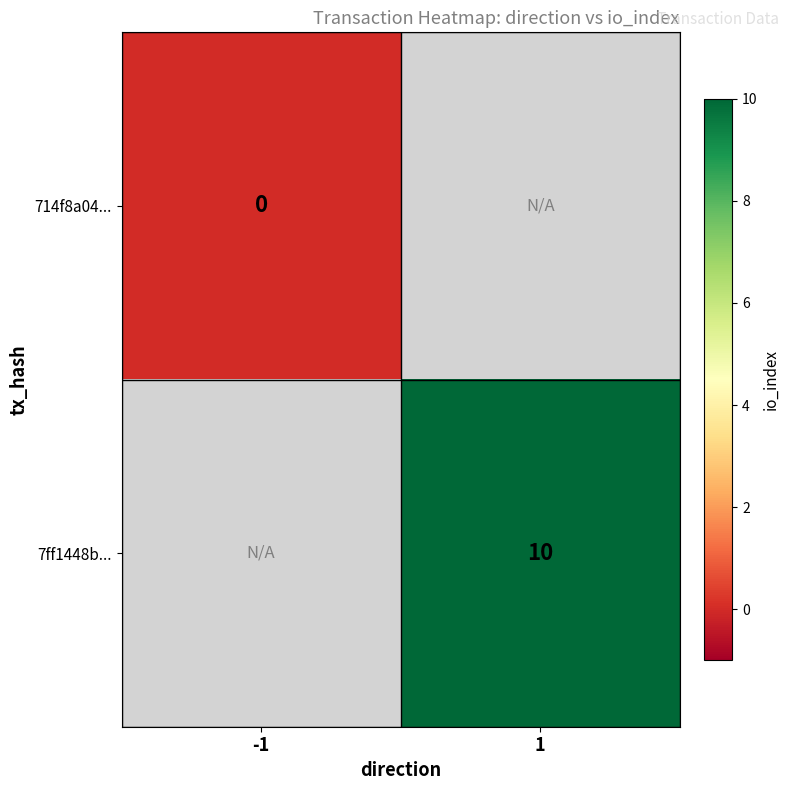

List the labels in order of 714f8a04... value, smallest first.

-1, 1